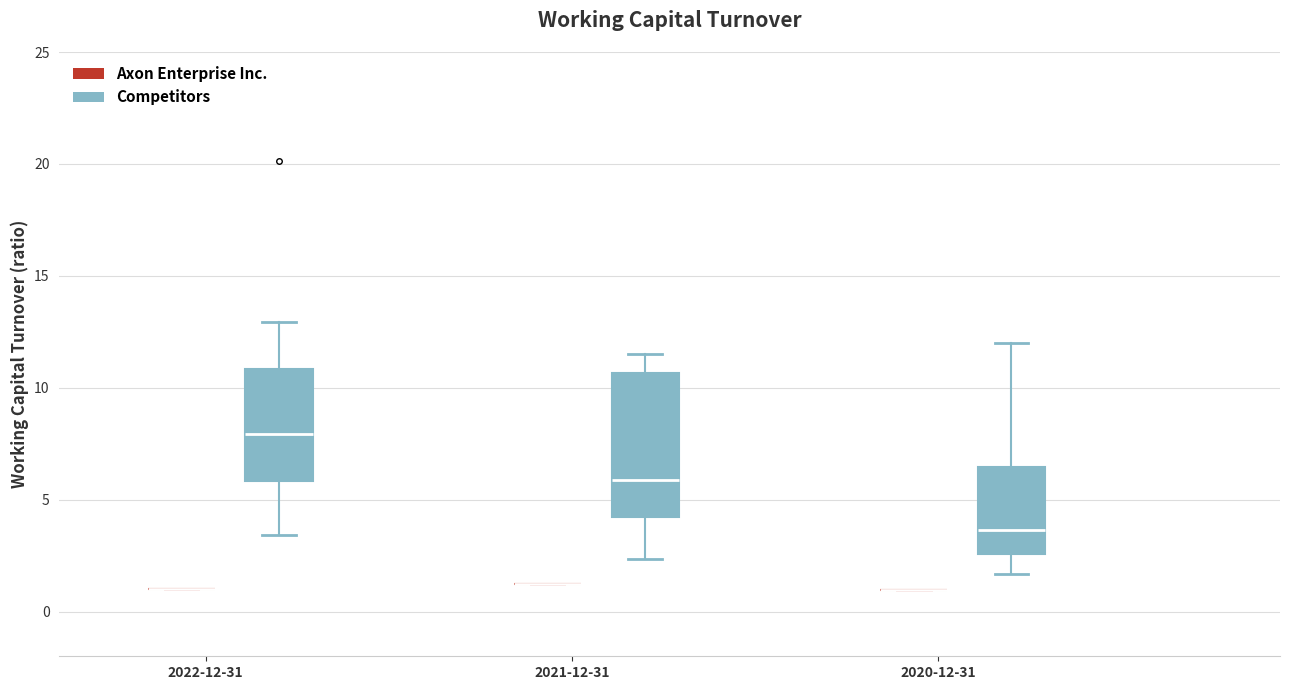

Reading left to right, transcribe this box plot: for each box, give where its median line is, the range the box spans, and where its two whiskers end, as read against the y-axis. The values are not printed on the chart, so give them approximately, as read against the axis.

2022-12-31 (Axon Enterprise Inc.): box collapsed to a line at 1.0, whiskers 1.0 to 1.0
2022-12-31 (Competitors): median 8.0, box 6.0 to 11.0, whiskers 3.5 to 13.0
2021-12-31 (Axon Enterprise Inc.): box collapsed to a line at 1.5, whiskers 1.5 to 1.5
2021-12-31 (Competitors): median 6.0, box 4.0 to 10.5, whiskers 2.5 to 11.5
2020-12-31 (Axon Enterprise Inc.): box collapsed to a line at 1.0, whiskers 1.0 to 1.0
2020-12-31 (Competitors): median 3.5, box 2.5 to 6.5, whiskers 1.5 to 12.0